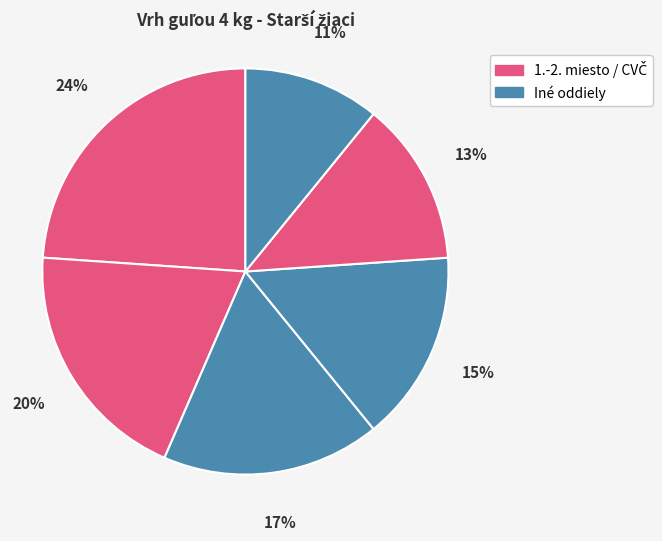

How many segments does this pie chart have?

6